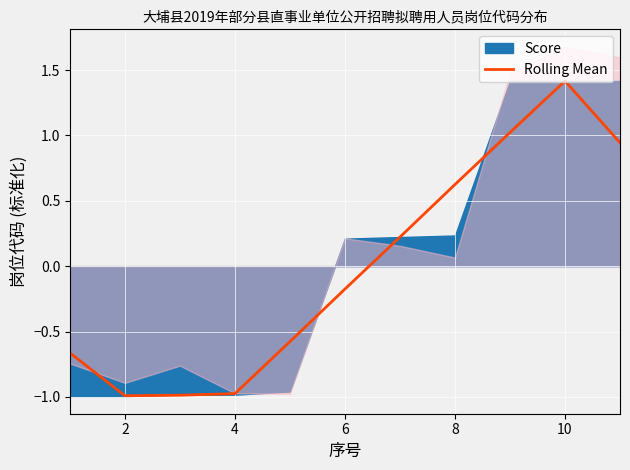

Is it true that the value at 9 is 2.5?

False